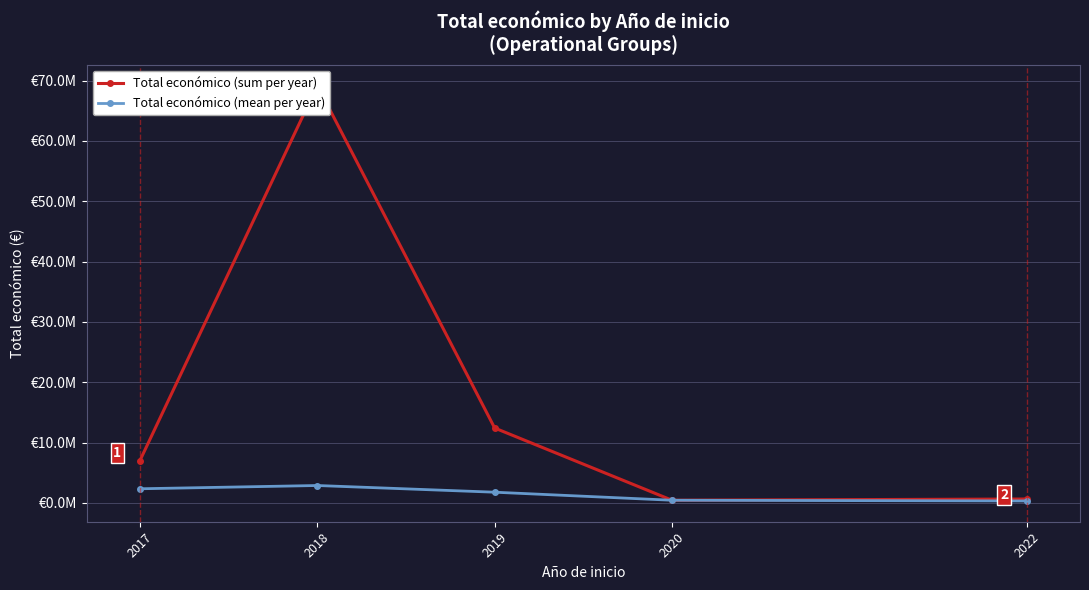

True or false: Total económico (mean per year) and Total económico (sum per year) intersect in this chart.

False